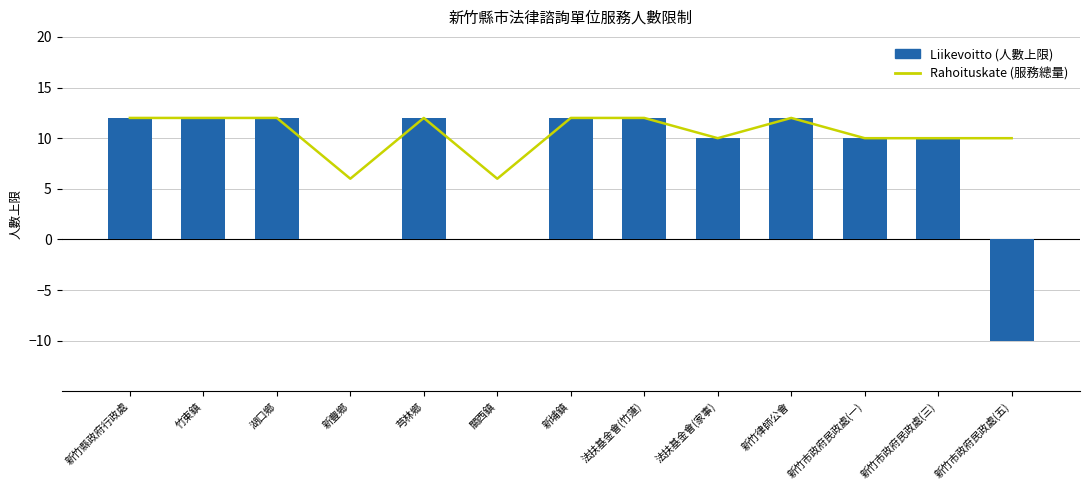

Reading left to right, what are all the values shown in this chart?

Rahoituskate: 12	12	12	6	12	6	12	12	10	12	10	10	10
Liikevoitto: 12	12	12	0	12	0	12	12	10	12	10	10	-10